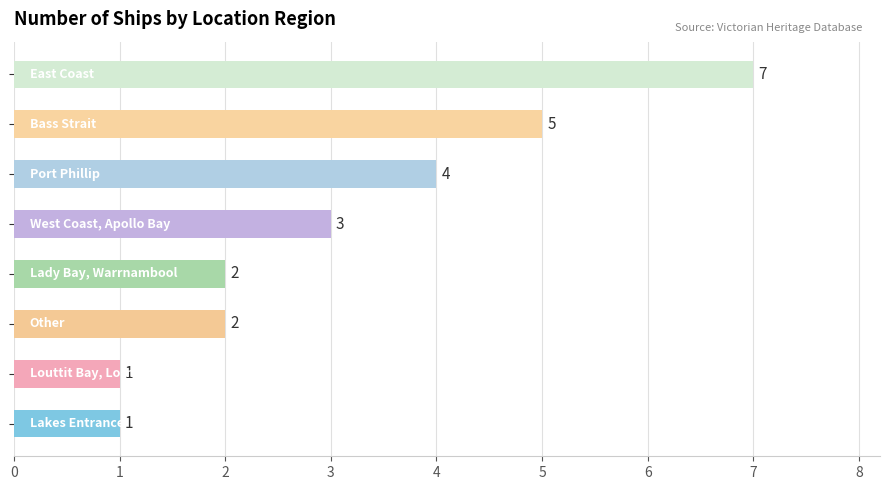

Reading bottom to top, extract all data points from this chart.

1	1	2	2	3	4	5	7